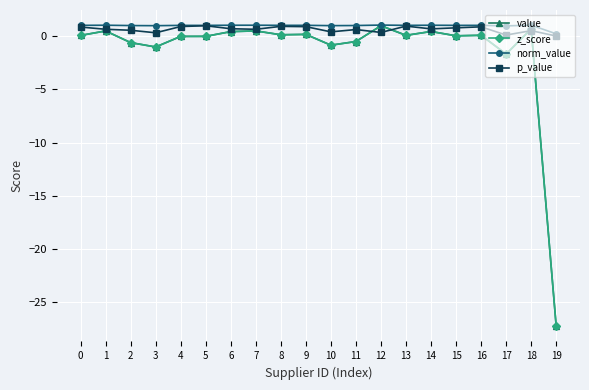

Is this an area chart (filled region under the line)?

No